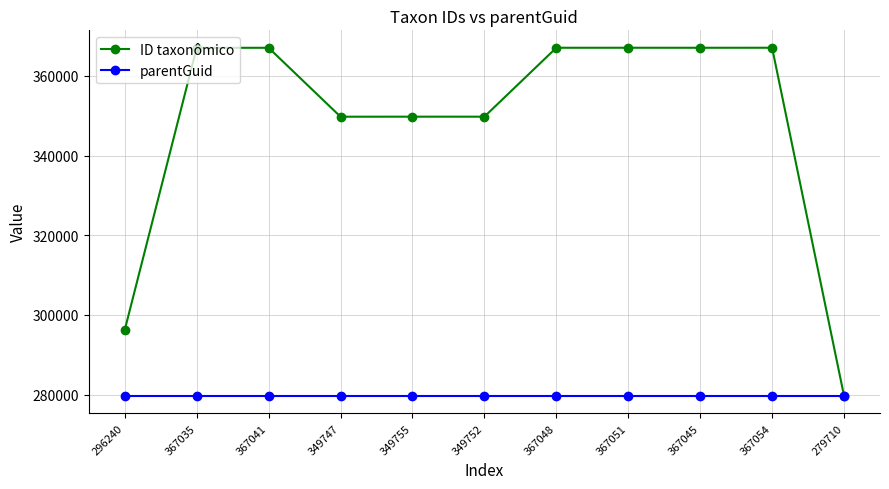

Does the chart display data point markers on the line(s)?

Yes